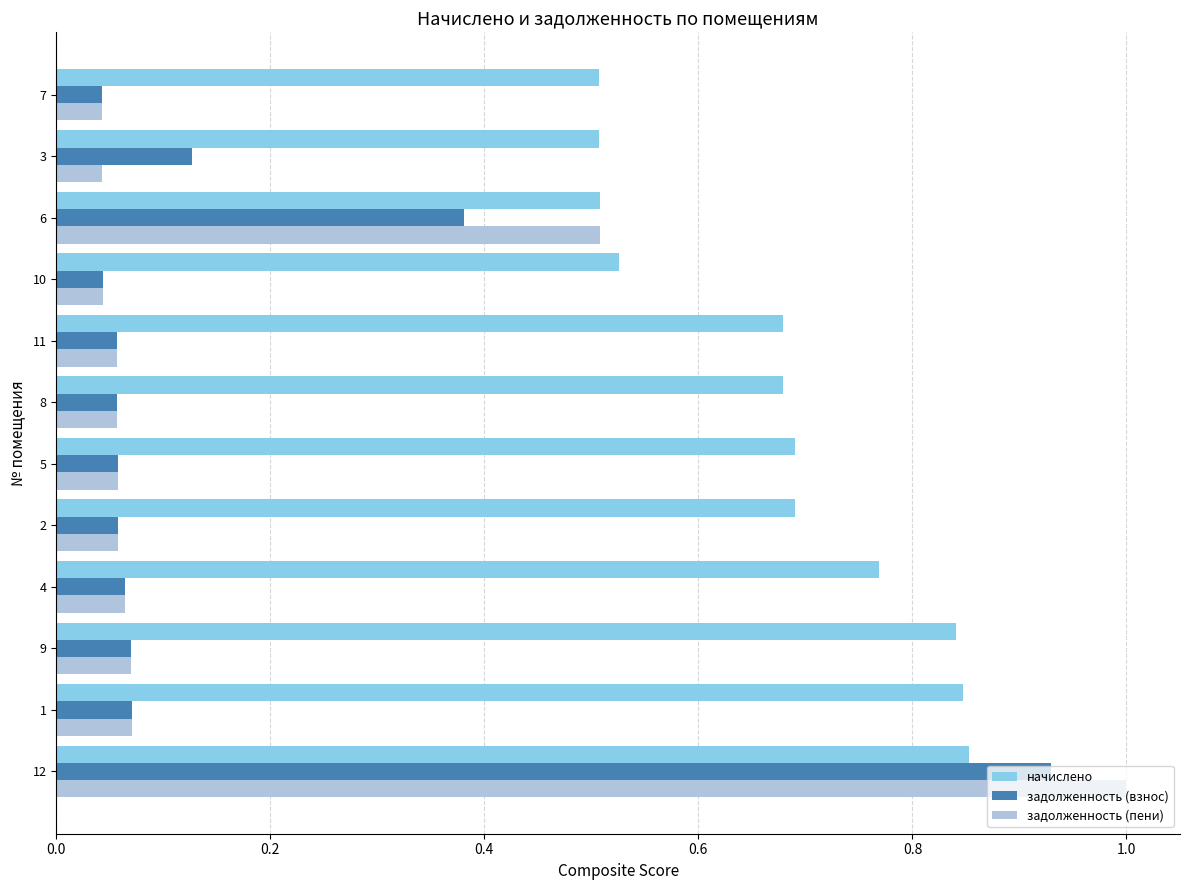

What is the total value across all series at 7?

0.6